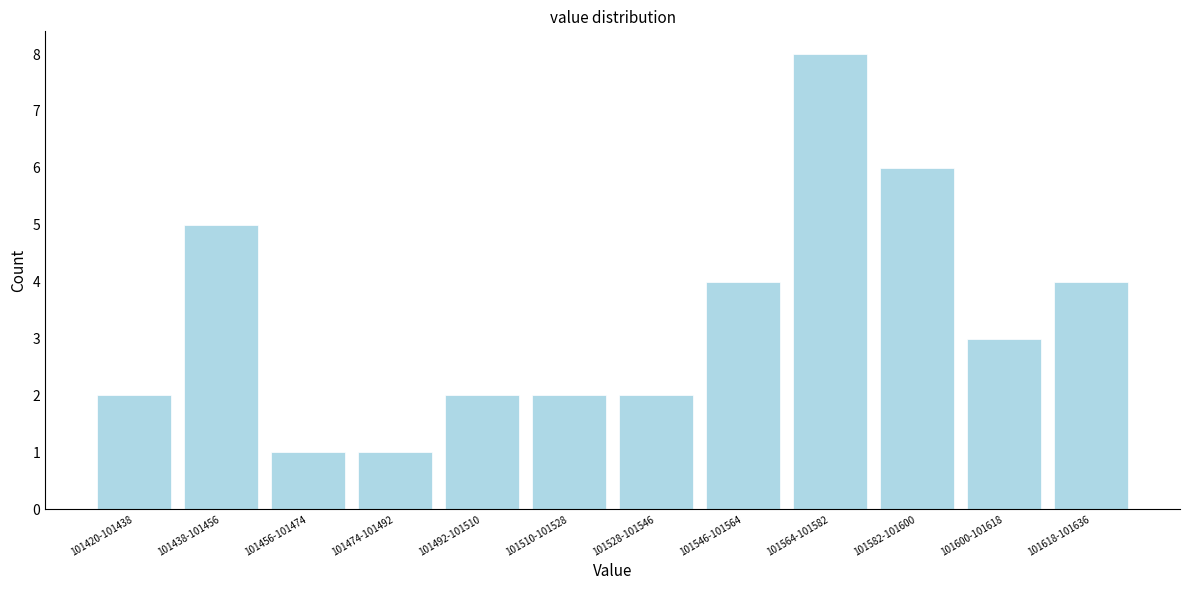

Reading left to right, transcribe all the data shown in this chart.

101420-101438=2	101438-101456=5	101456-101474=1	101474-101492=1	101492-101510=2	101510-101528=2	101528-101546=2	101546-101564=4	101564-101582=8	101582-101600=6	101600-101618=3	101618-101636=4